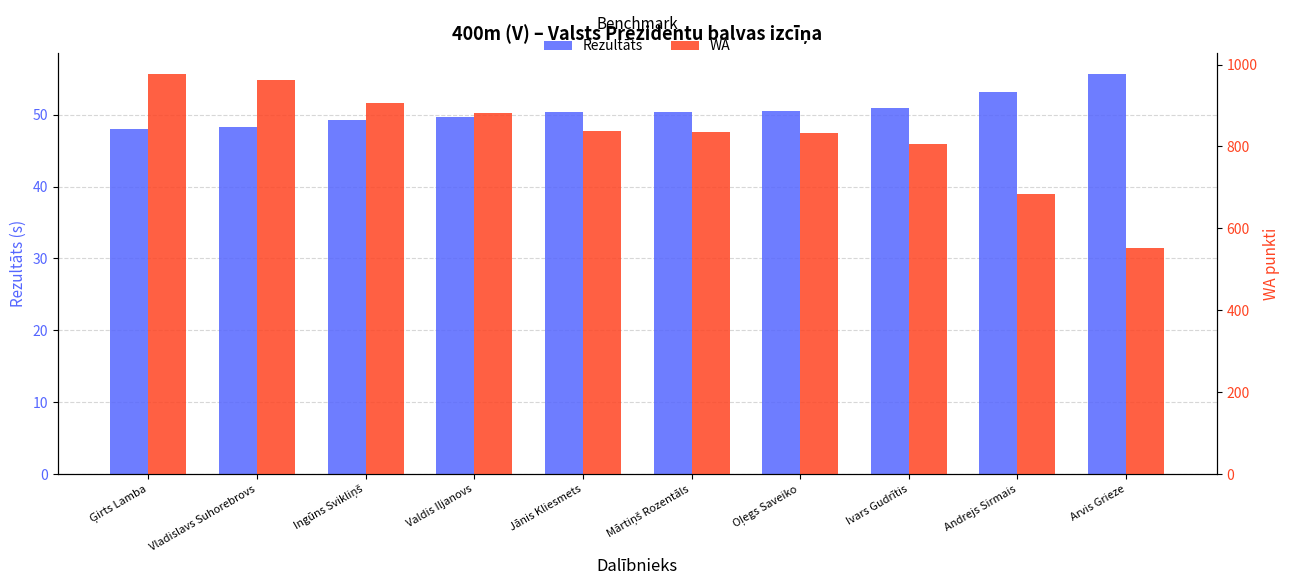

At which label does WA first exceed 837?

Ģirts Lamba